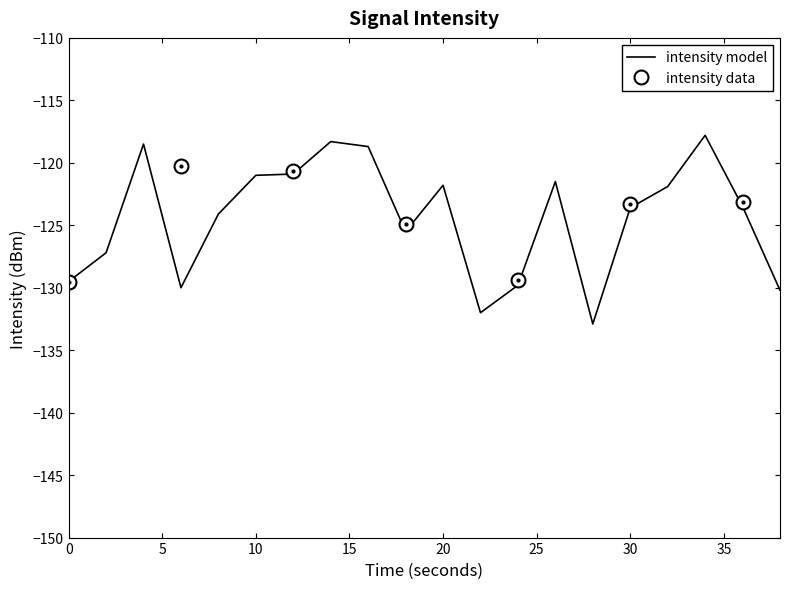

Where does the data first go above -123?

4